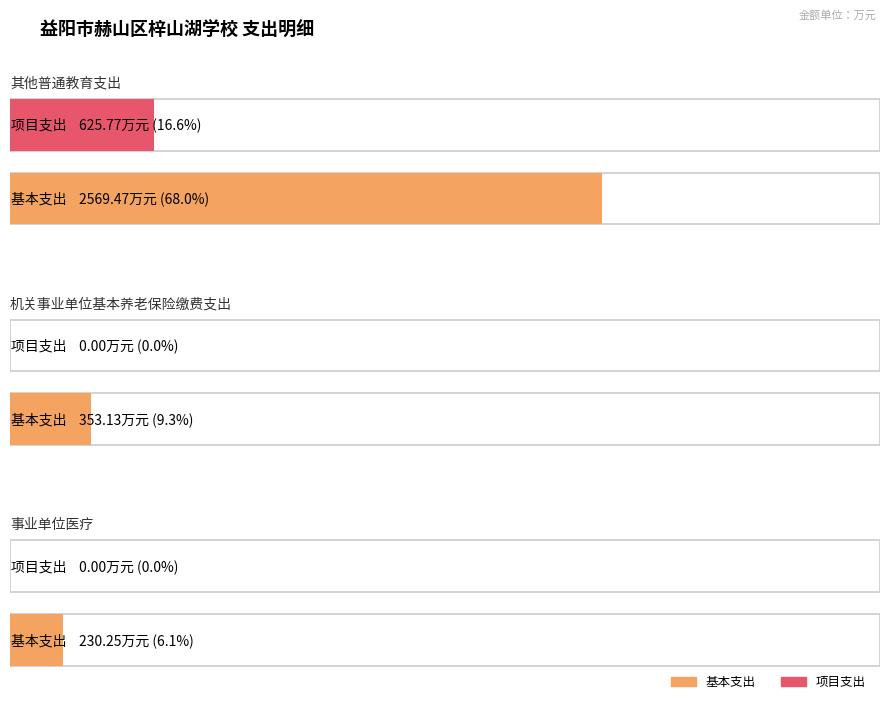

Reading right to left, what are all the values shown in this chart?

基本支出: 230.2	353.1	2569.5
项目支出: 0.0	0.0	625.8